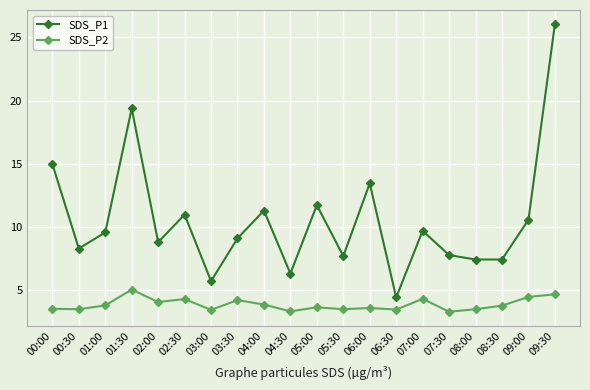

Where is the first local minimum for SDS_P1?

00:30